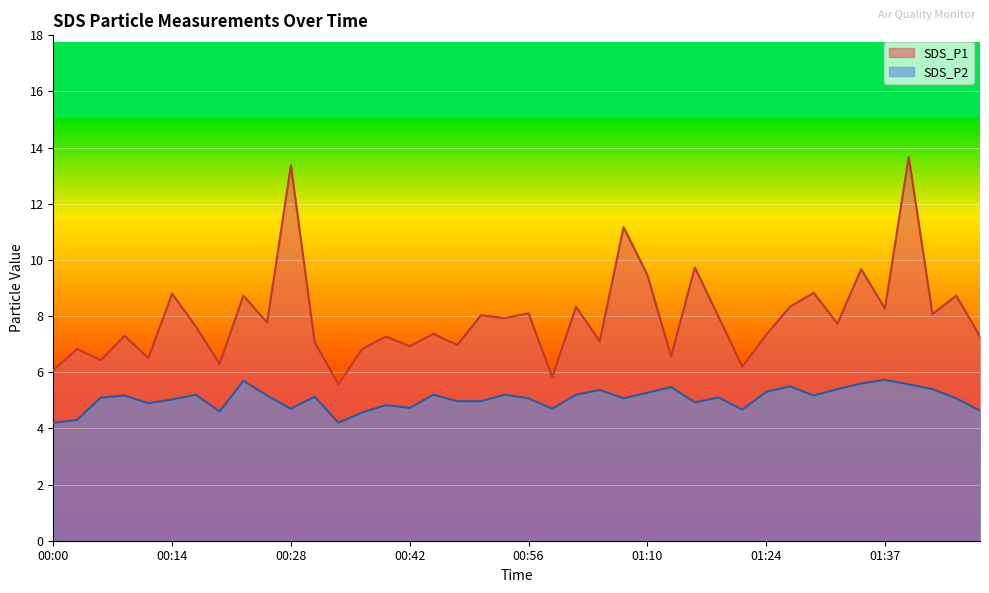

True or false: SDS_P1 has more than 2 interior local peaks.

True